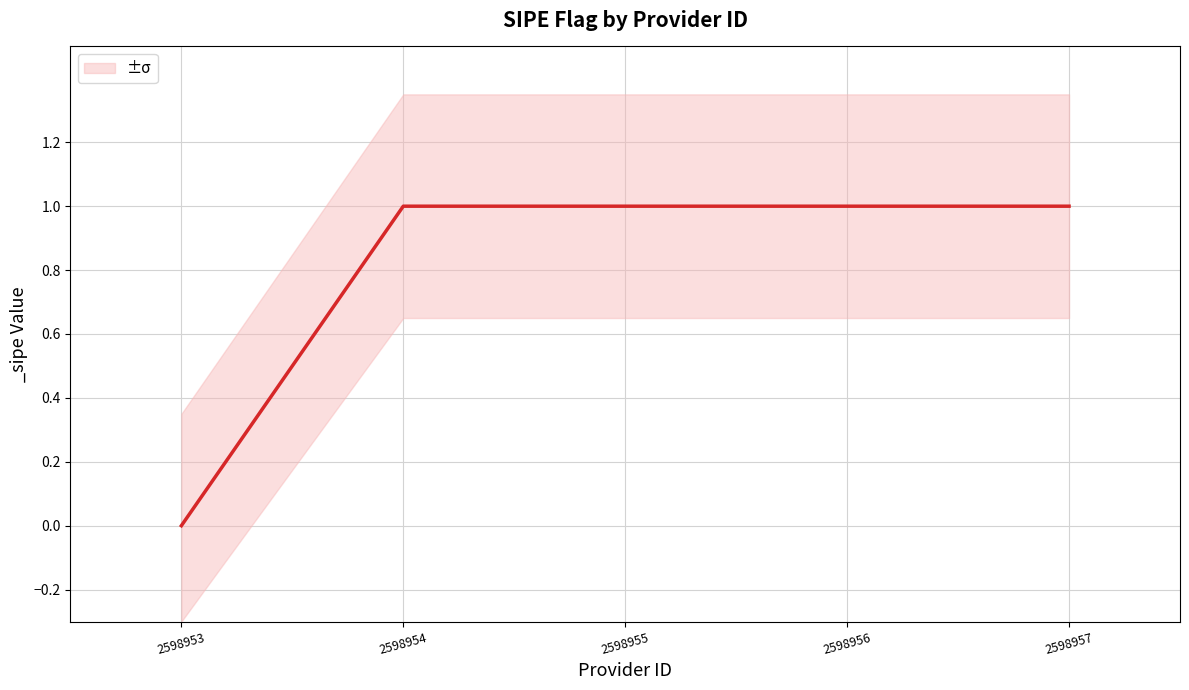

Between 2598953 and 2598957, which is larger?

2598957